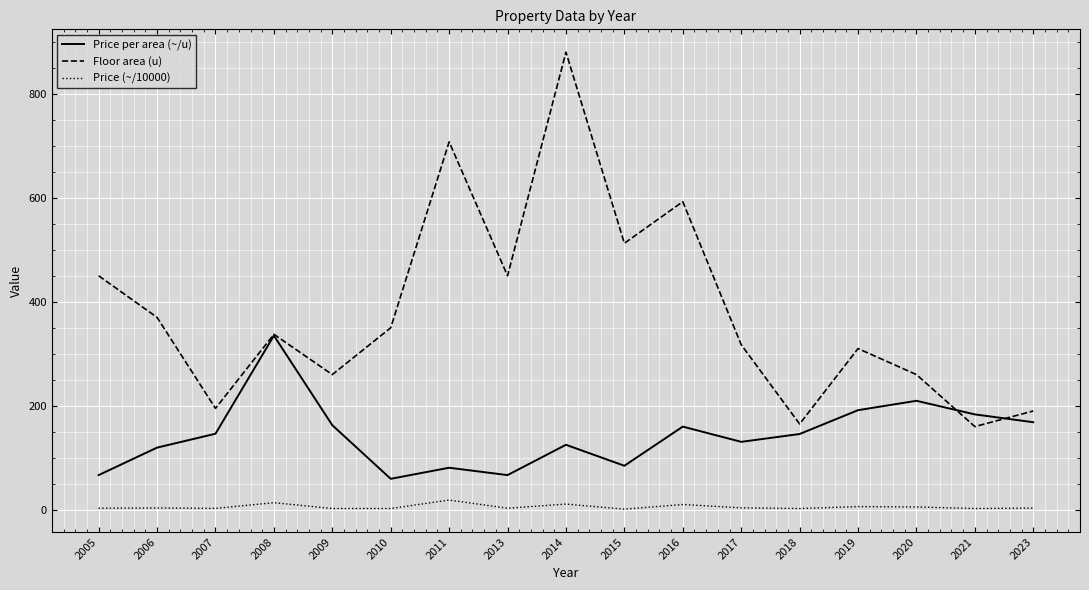

True or false: Price per area (~/u) has a value of 197.7 at 2018.

False